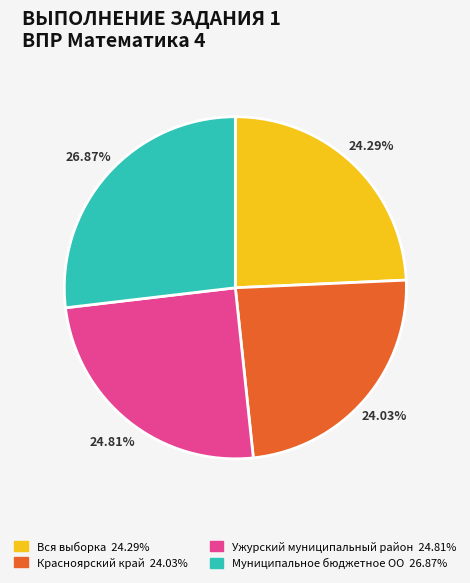

To the nearest percent, what portion does Муниципальное бюджетное ОО represent?

27%